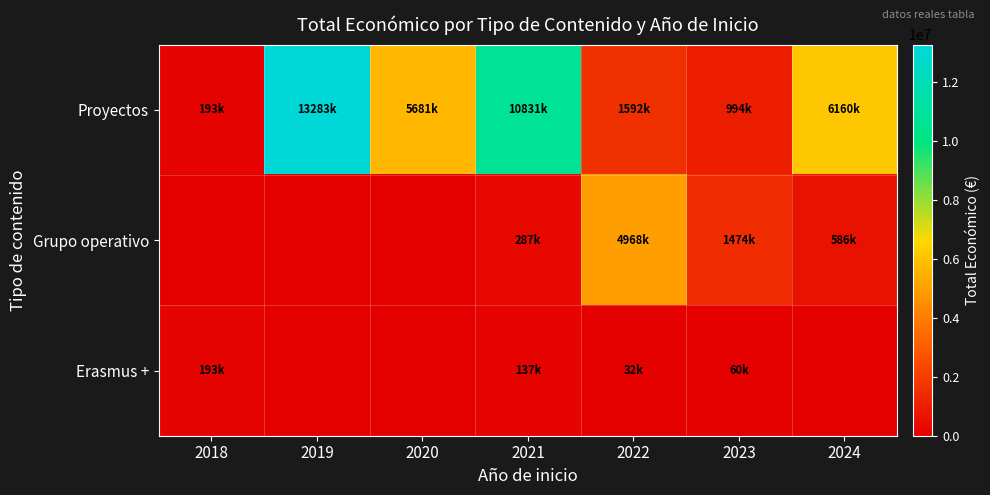

Reading left to right, list all the values displayed in this chart.

Proyectos: 2018=193727	2019=13283752	2020=5681020	2021=10831816	2022=1592249	2023=994195	2024=6160068
Grupo operativo: 2018=0	2019=0	2020=0	2021=287559	2022=4968791	2023=1474641	2024=586120
Erasmus +: 2018=193727	2019=0	2020=0	2021=137807	2022=32242	2023=60000	2024=0